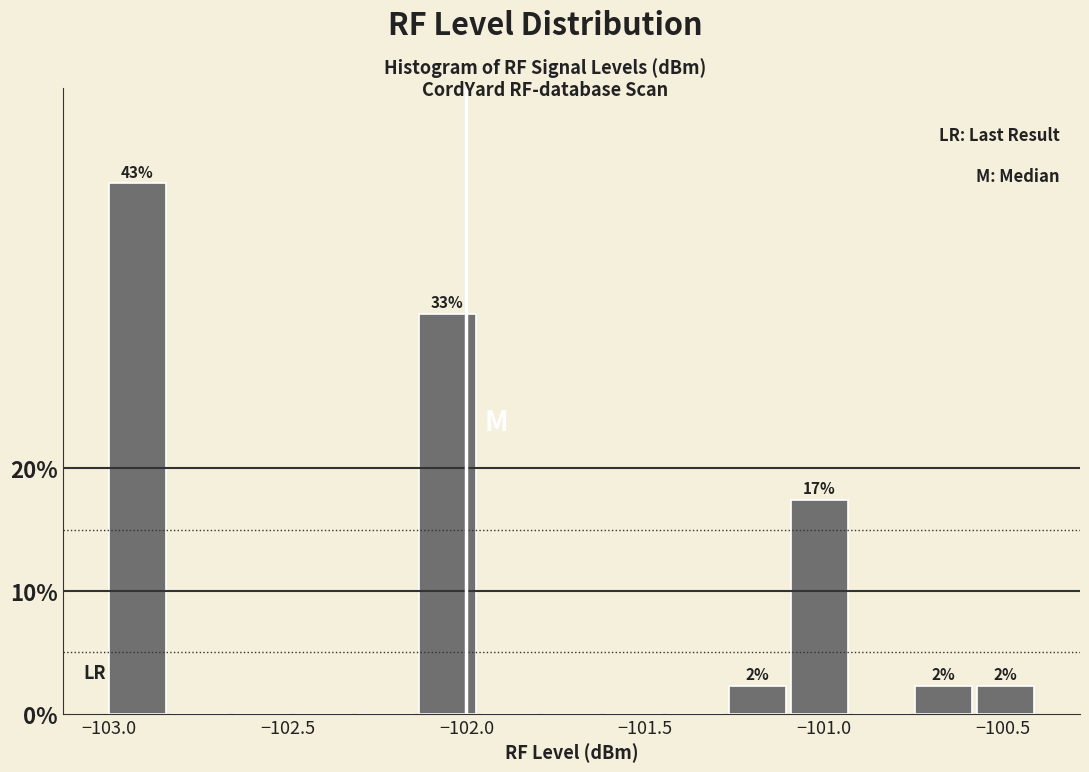

Read against the x-axis, roughly where is the centre of the tallest bar?

-102.90